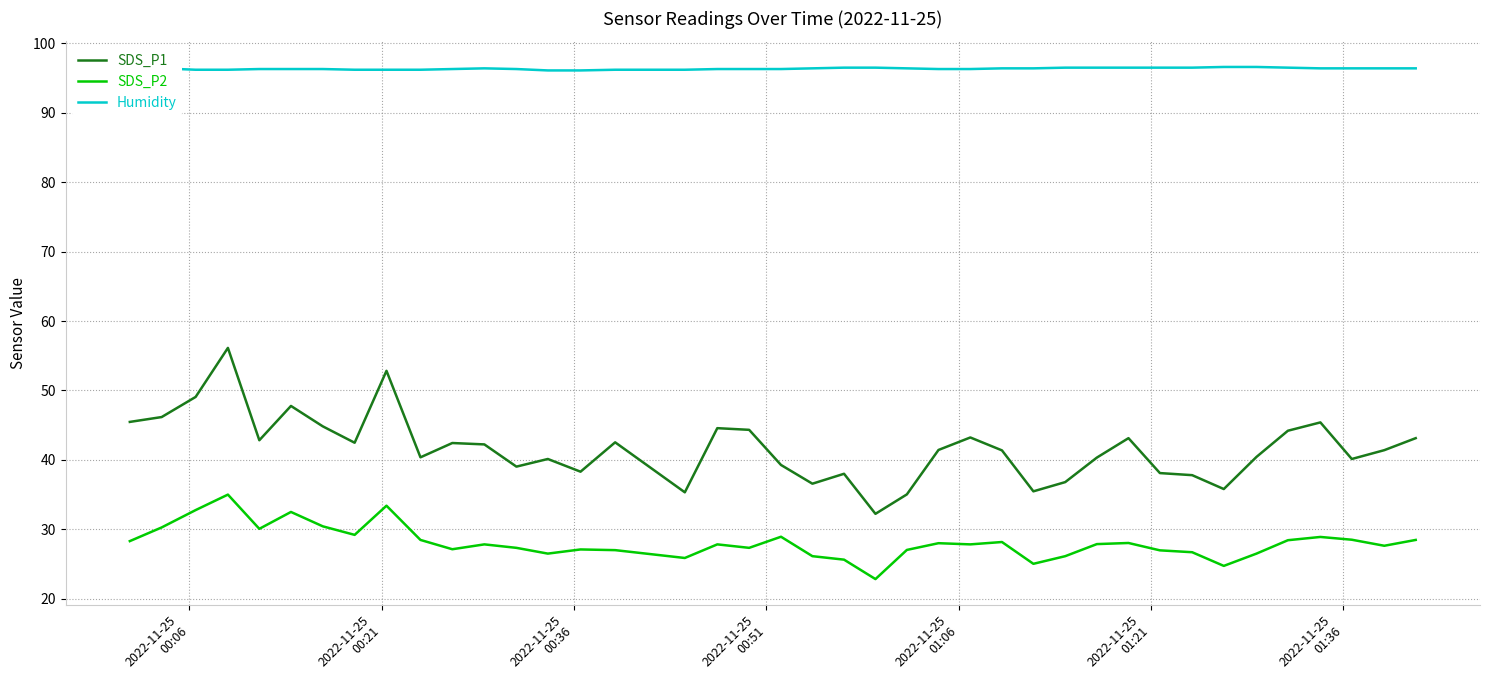

Which series has the widest spread of values?

SDS_P1